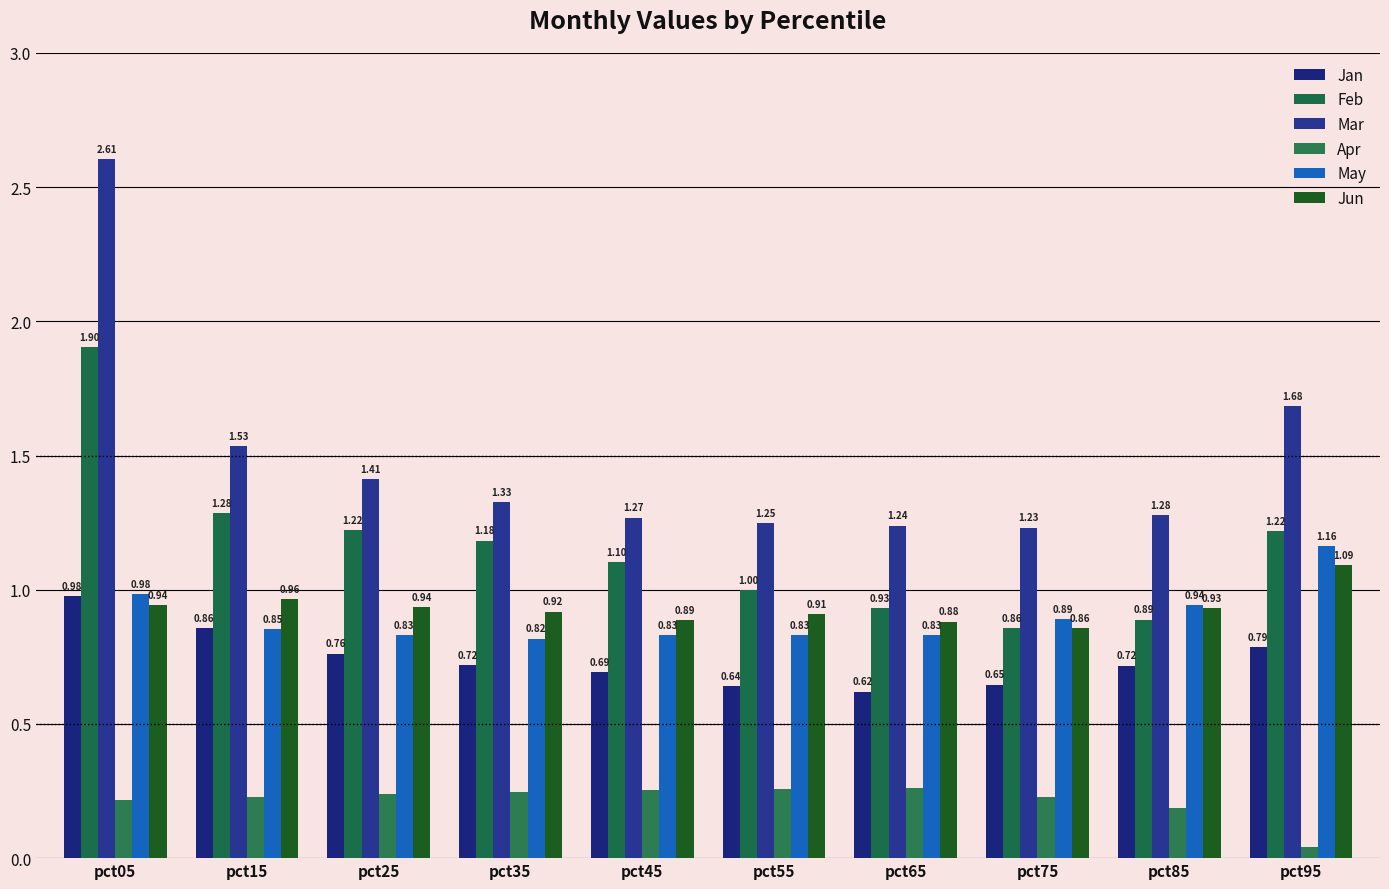

Which series has the largest range (max minus min)?

Mar